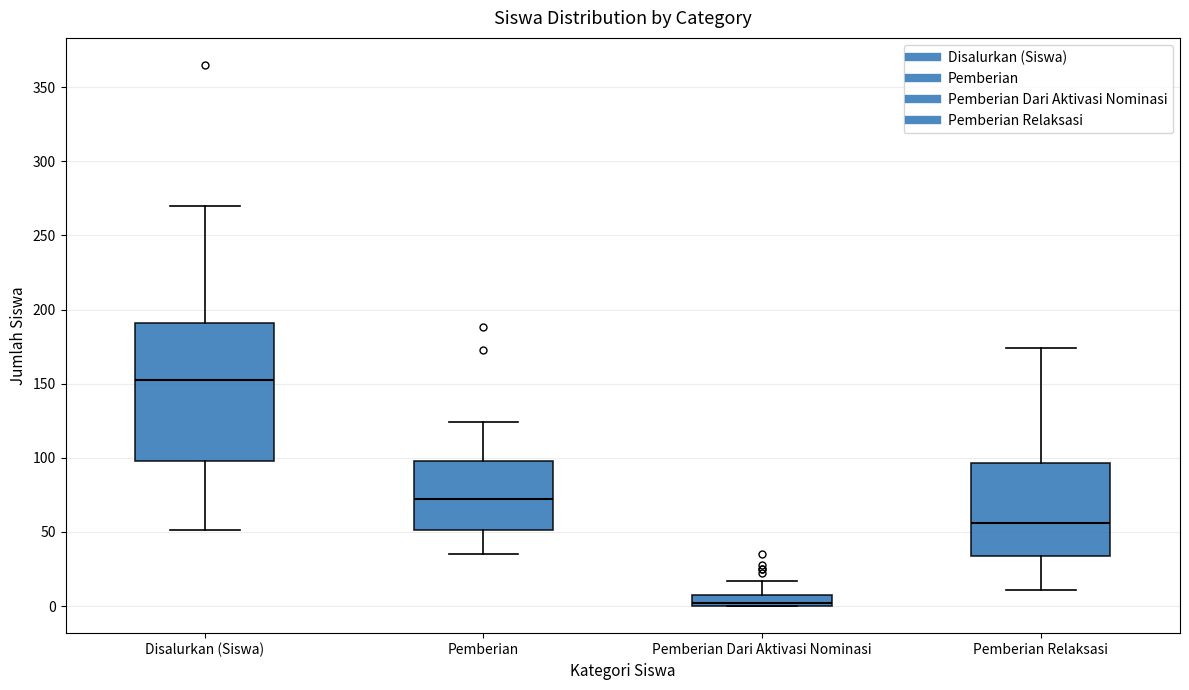

Which box has the highest median line?

Disalurkan (Siswa)